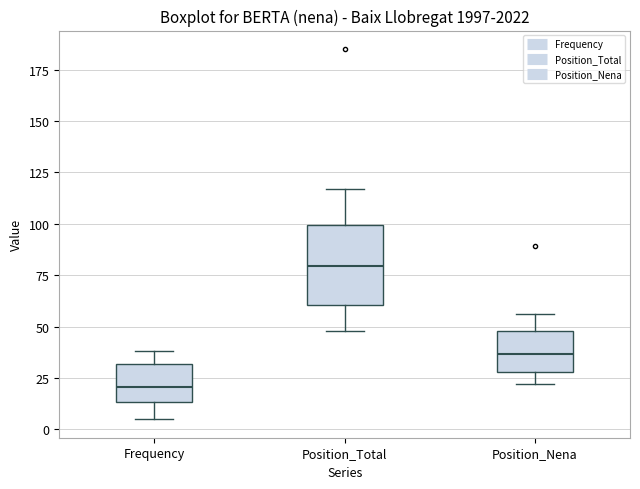

Which box has the lowest median line?

Frequency